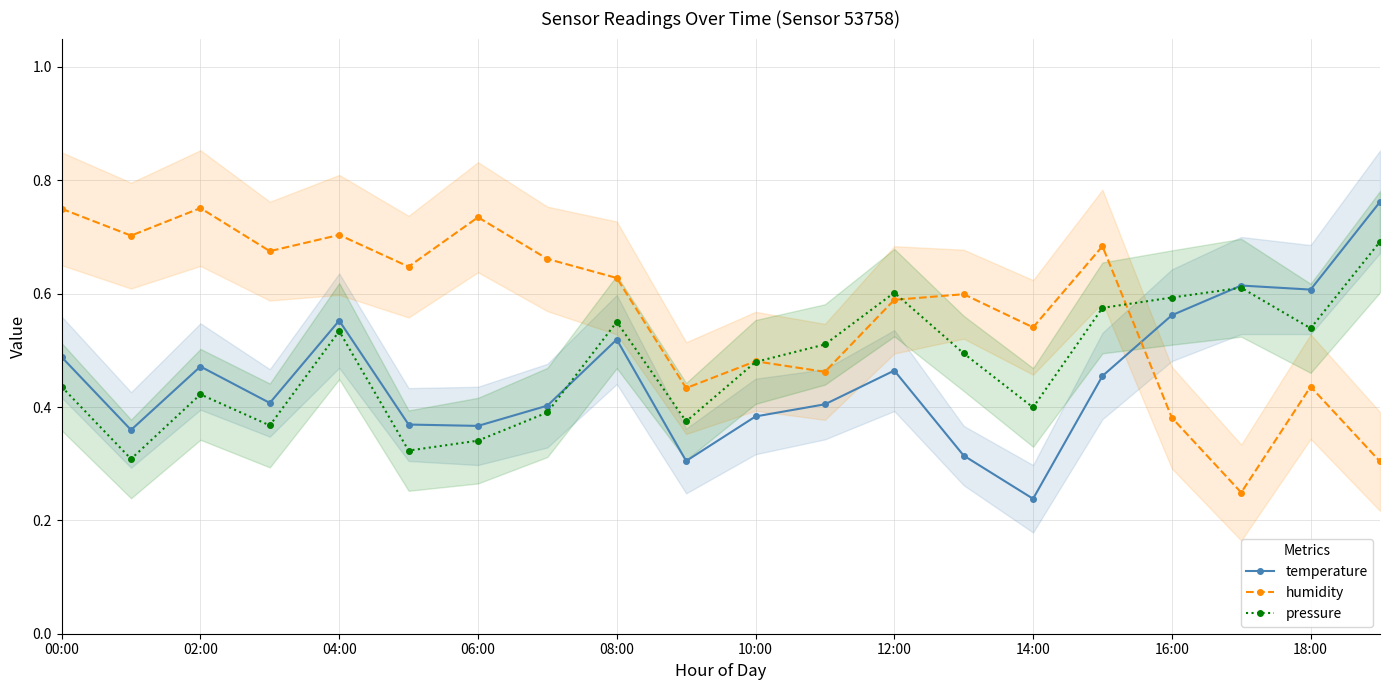

Count the temperature values in the range 0 to 1.

20